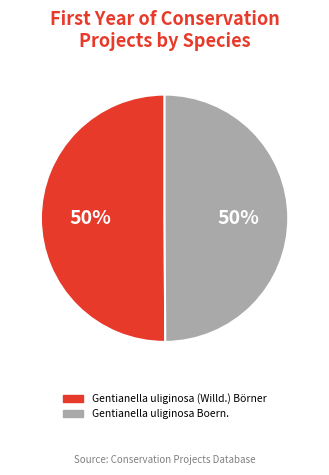

True or false: Gentianella uliginosa Boern. accounts for 50% of the total.

True